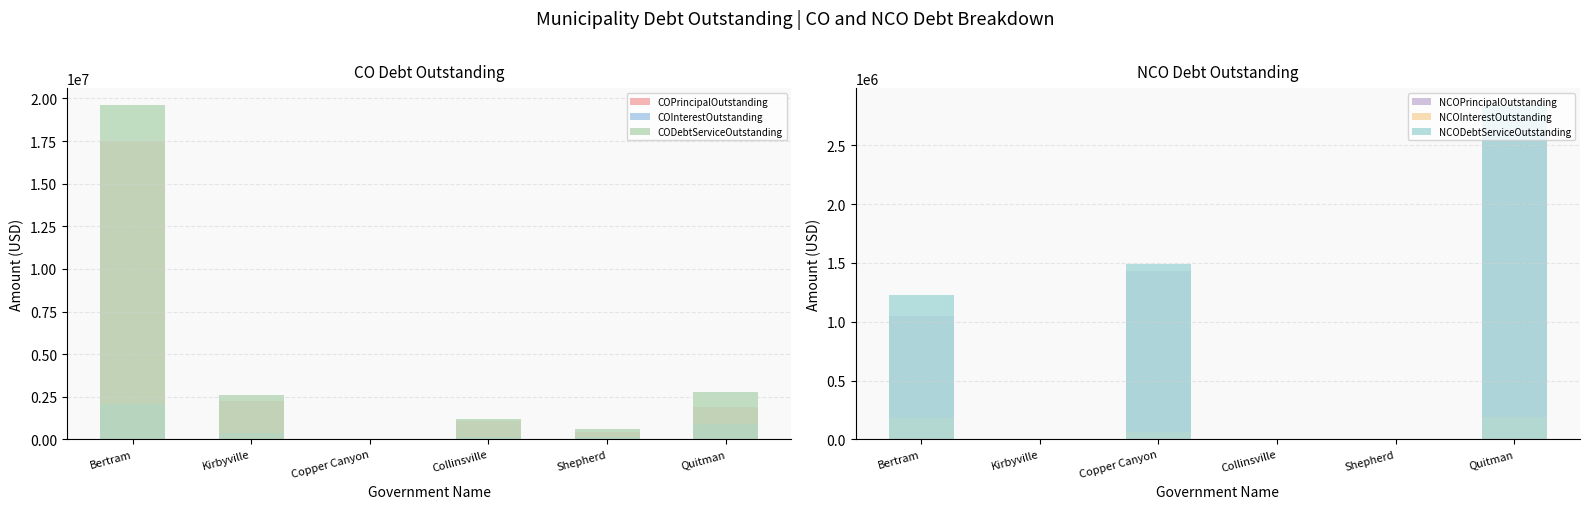

Which has a higher value, Copper Canyon or Kirbyville?

Kirbyville